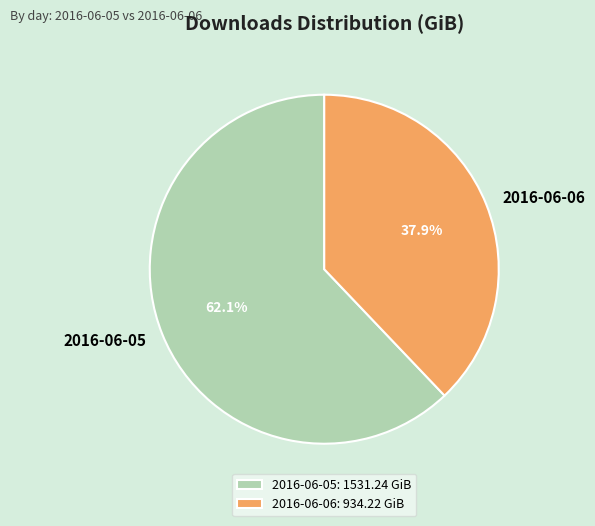

Count the number of slices in the pie.

2